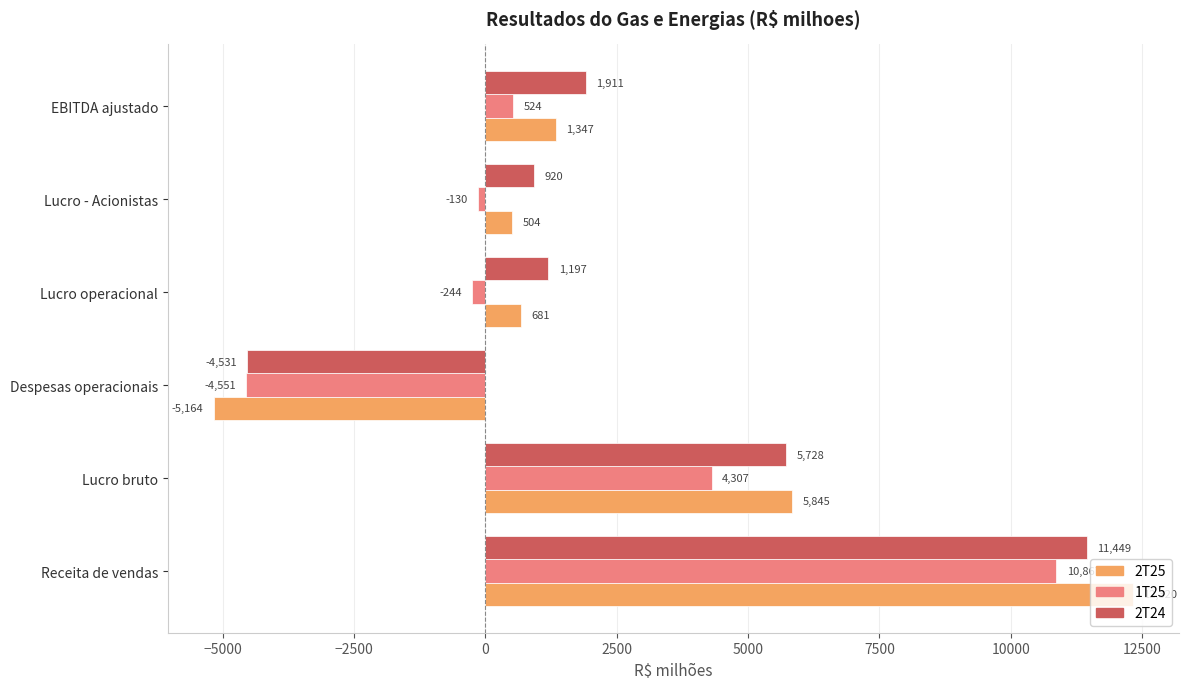

Which series has the largest total across all categories?

2T24